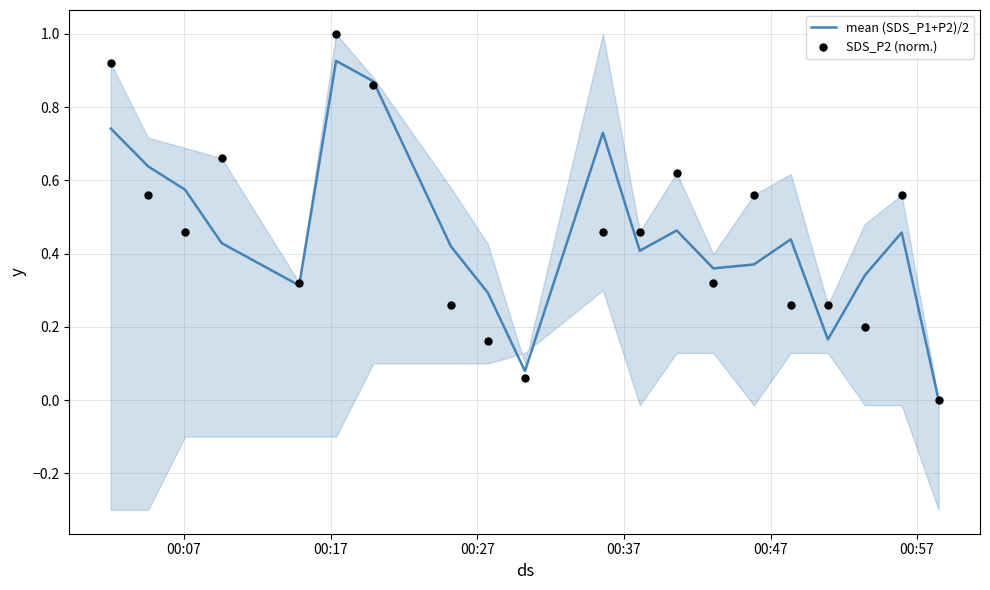

Which series reaches the maximum Y coordinate?

SDS_P2 (norm.)